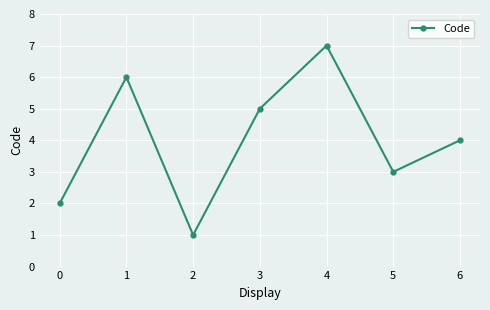

What is the value of the 7th point from the left?

4